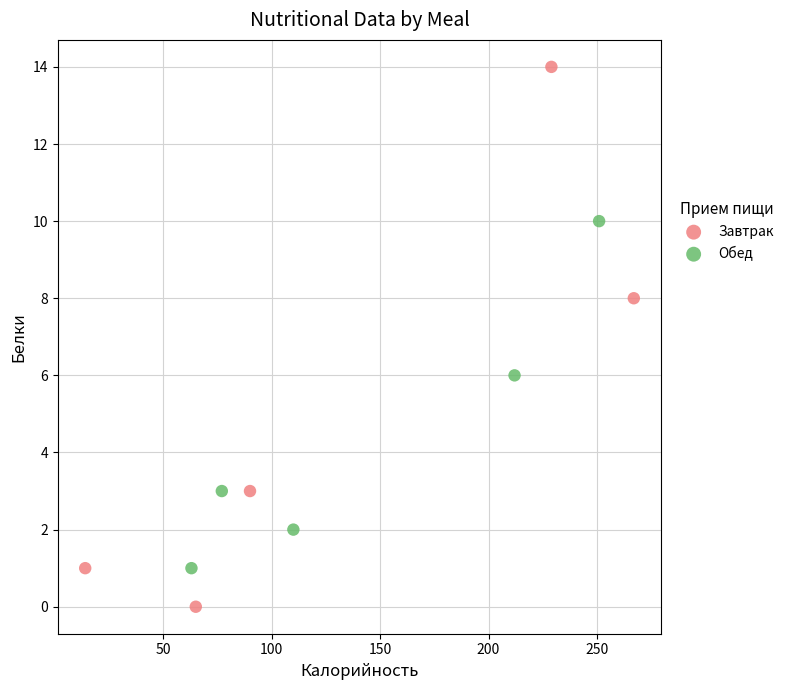

Which series contains the lowest Y value?

Завтрак